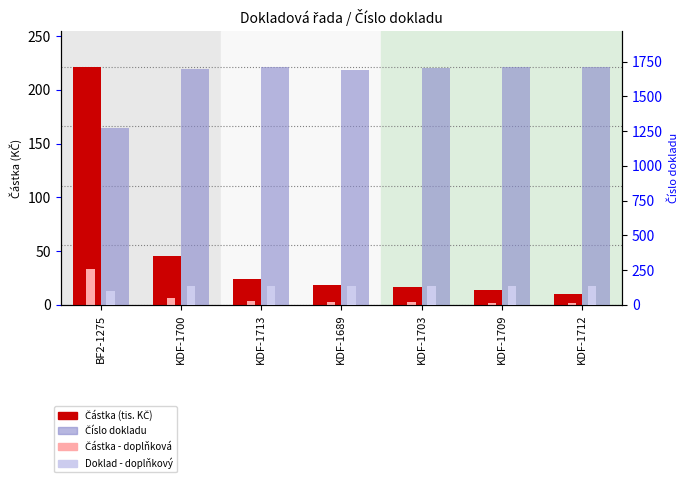

Read the Částka (tis. KČ) value at KDF-1700.

45.1